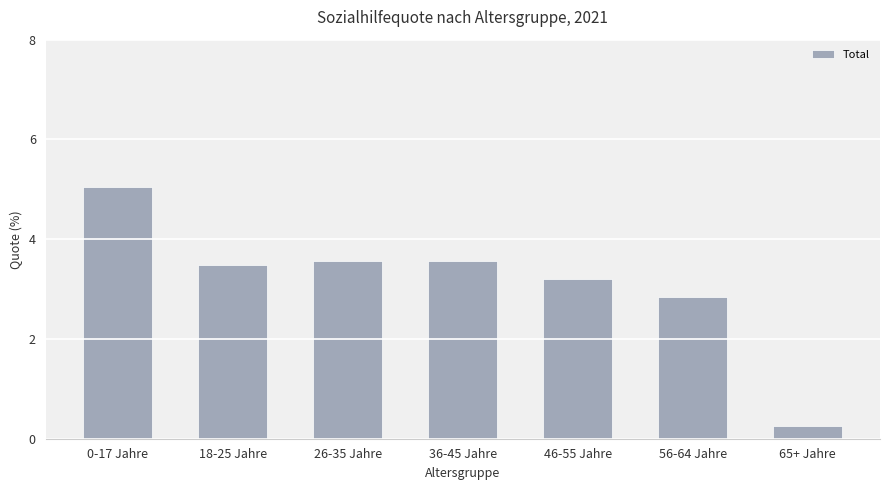

Reading left to right, what are all the values shown in this chart?

0-17 Jahre=5.0	18-25 Jahre=3.5	26-35 Jahre=3.6	36-45 Jahre=3.6	46-55 Jahre=3.2	56-64 Jahre=2.8	65+ Jahre=0.3